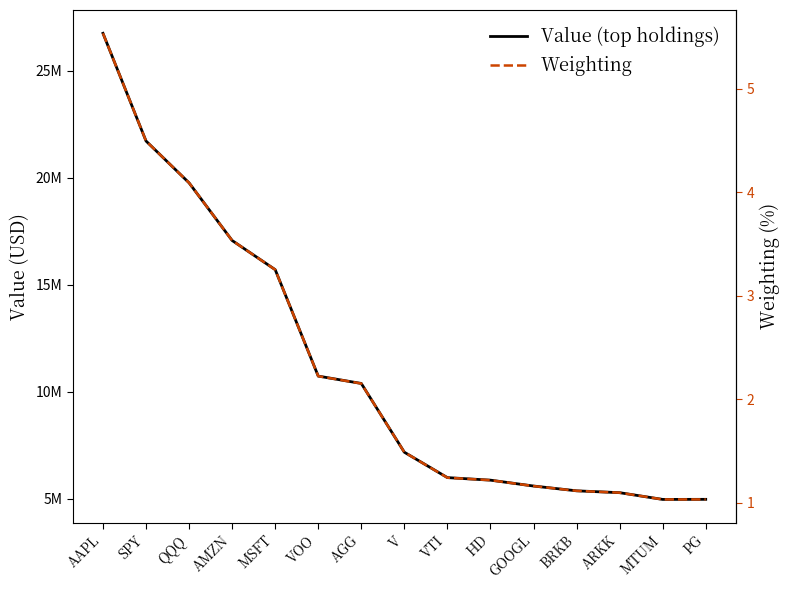

Rank the series at GOOGL from highest to lowest value.

Value (top holdings), Weighting